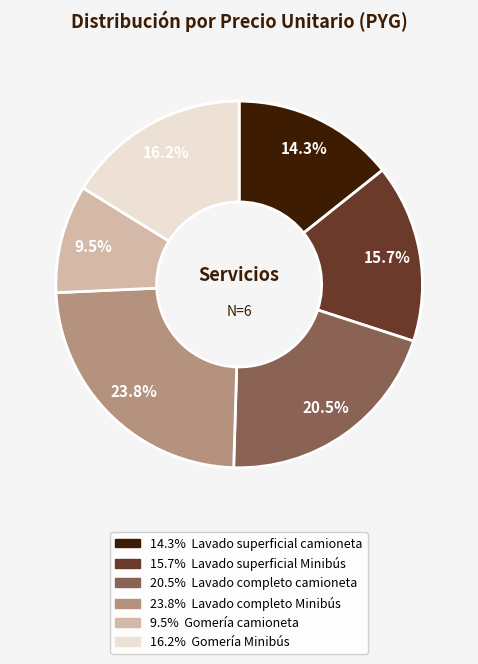

Is there any slice that represents more than half of the pie?

No